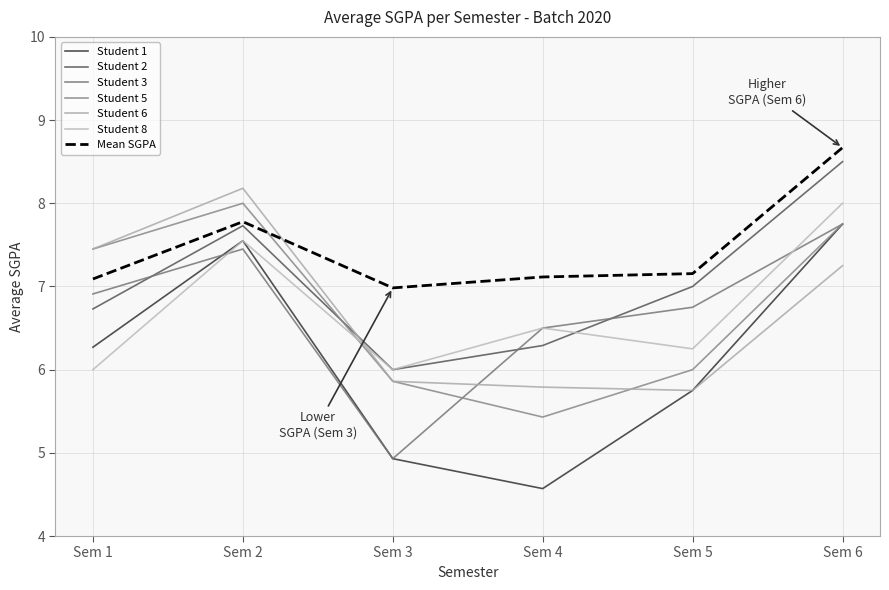

What are all the series names shown in the legend?

Student 1, Student 2, Student 3, Student 5, Student 6, Student 8, Mean SGPA